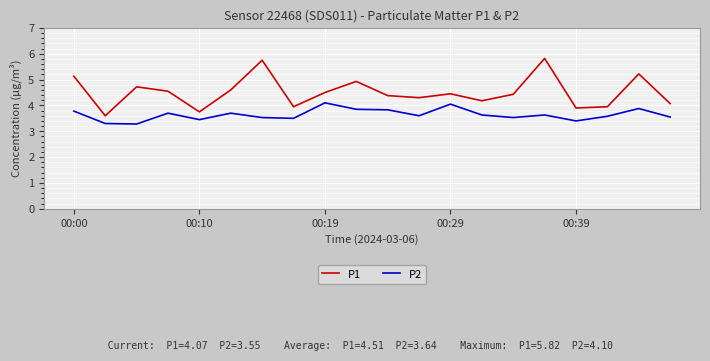

True or false: P1 and P2 cross at least once.

False